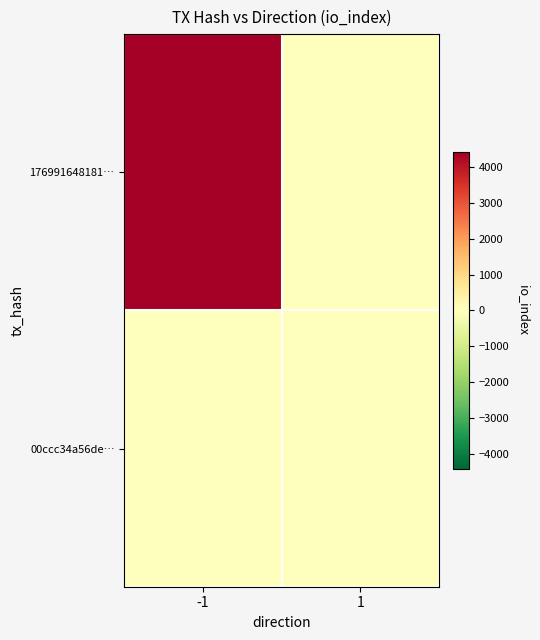

Reading right to left, extract all data points from this chart.

176991648181…: 1=0	-1=4415
00ccc34a56de…: 1=0	-1=0